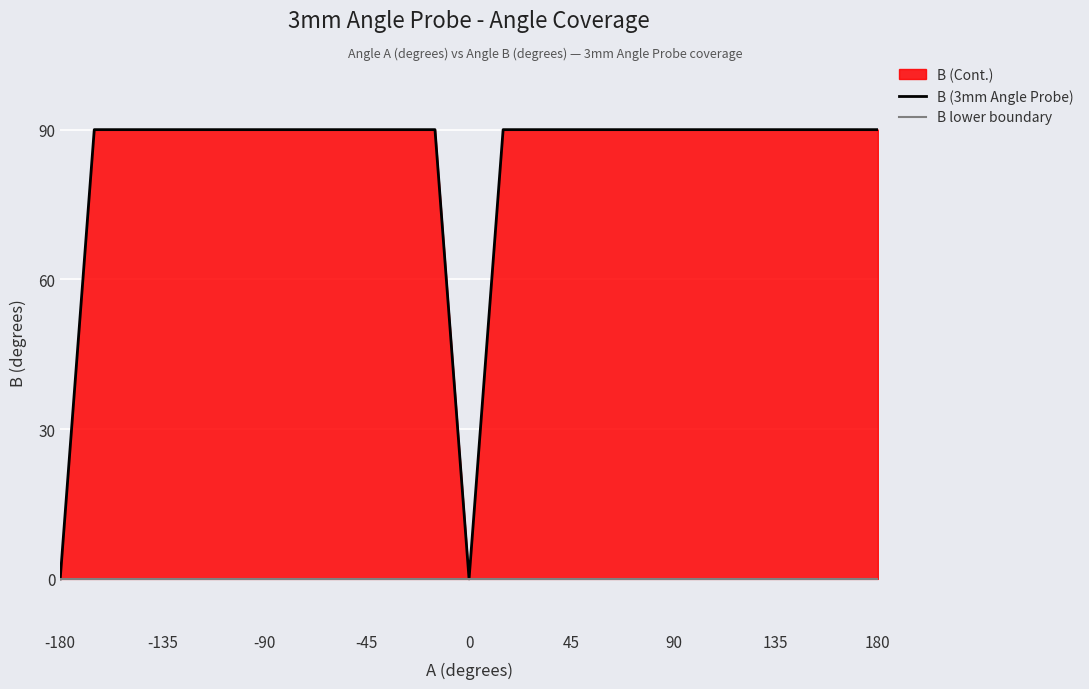

What is the sum of the B (3mm Angle Probe) values at -135 and 180?

180